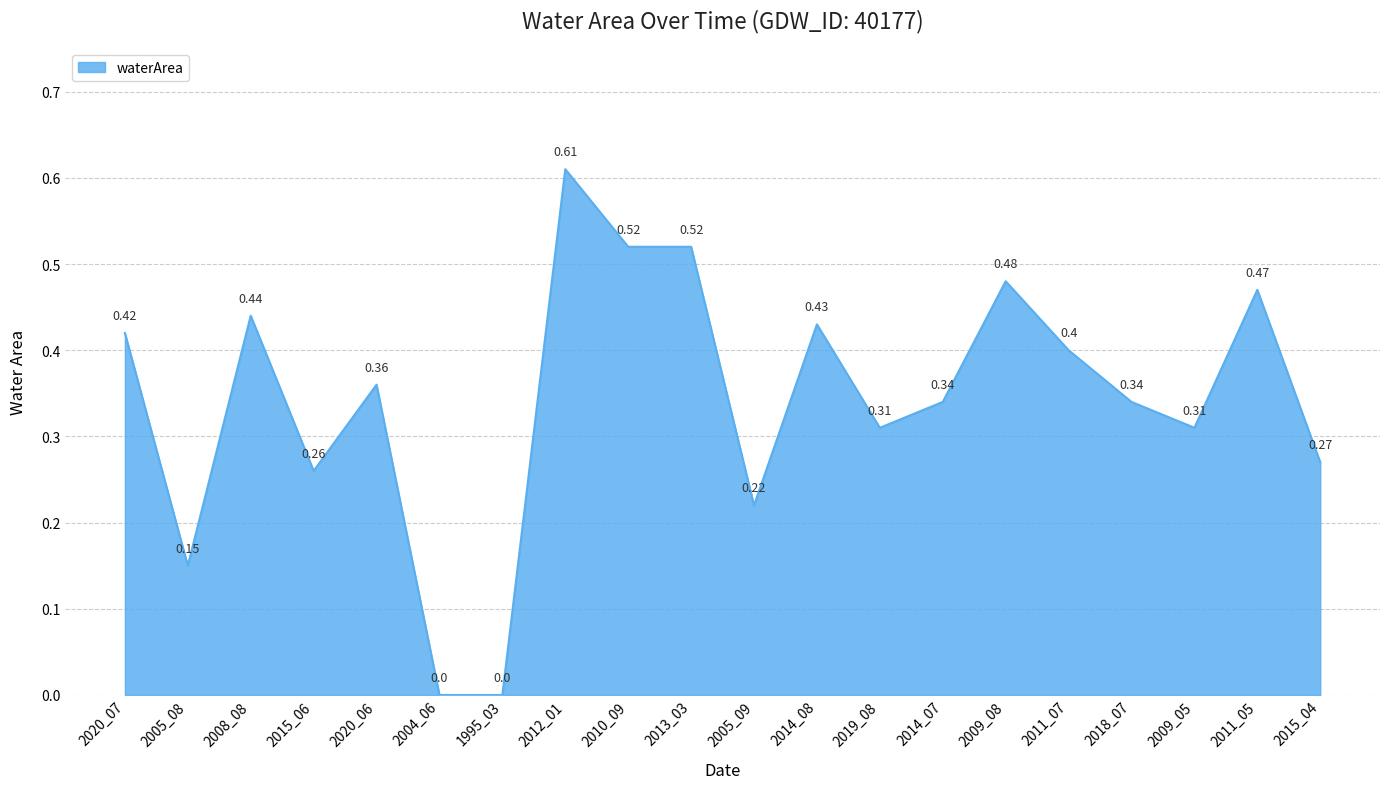

Does the chart have visible grid lines?

Yes